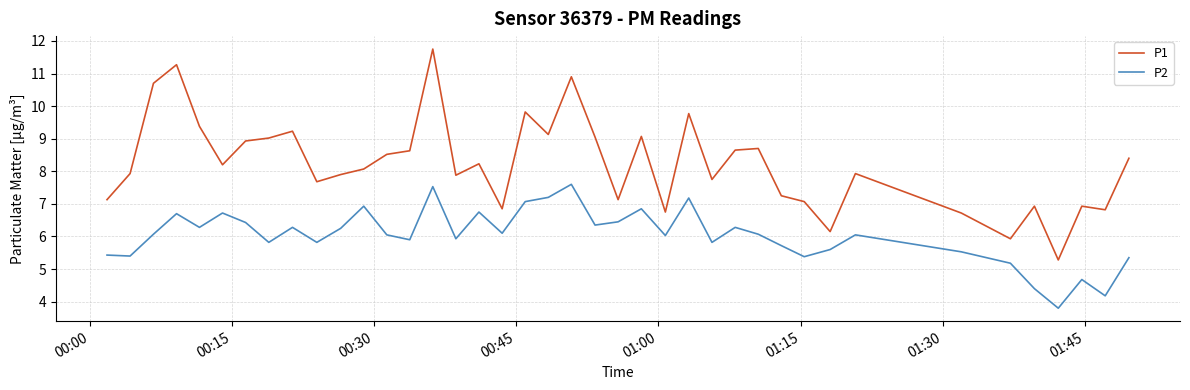

Does the chart display data point markers on the line(s)?

No